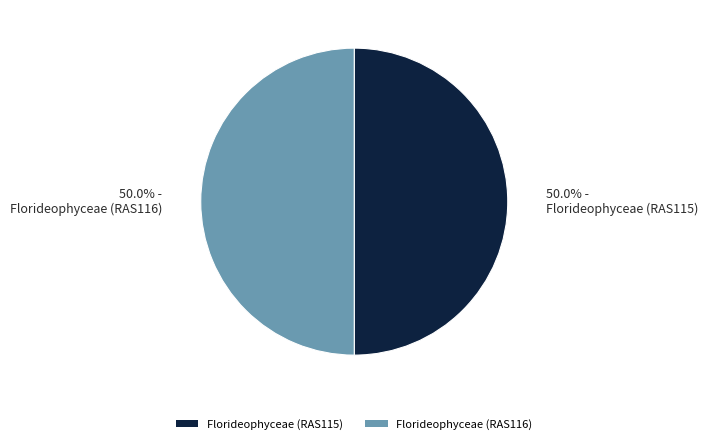

What is the total percentage of Florideophyceae (RAS115) and Florideophyceae (RAS116)?

100.0%